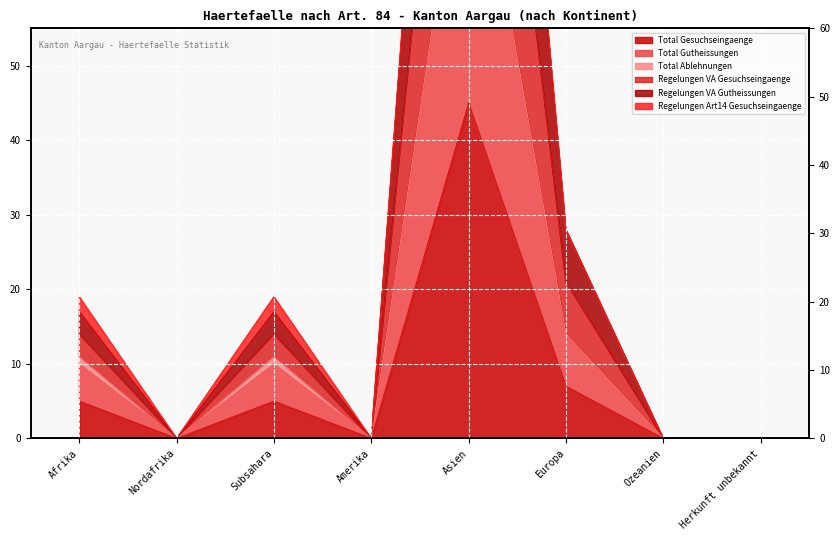

What position from the left is Europa?

6